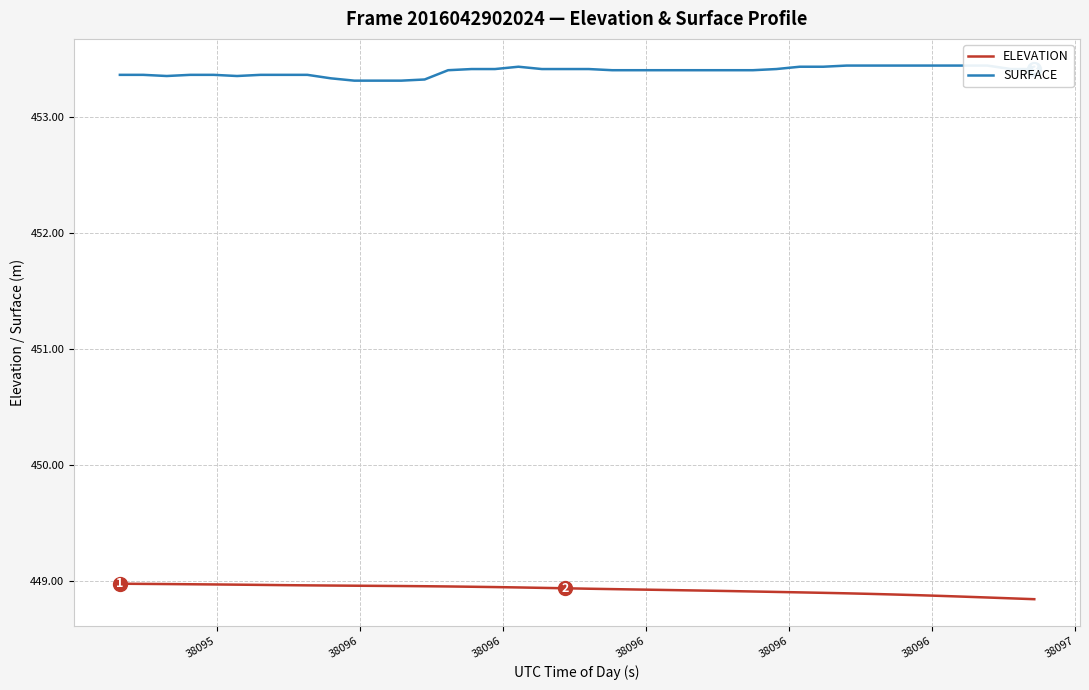

What is the greatest value displayed?

453.4